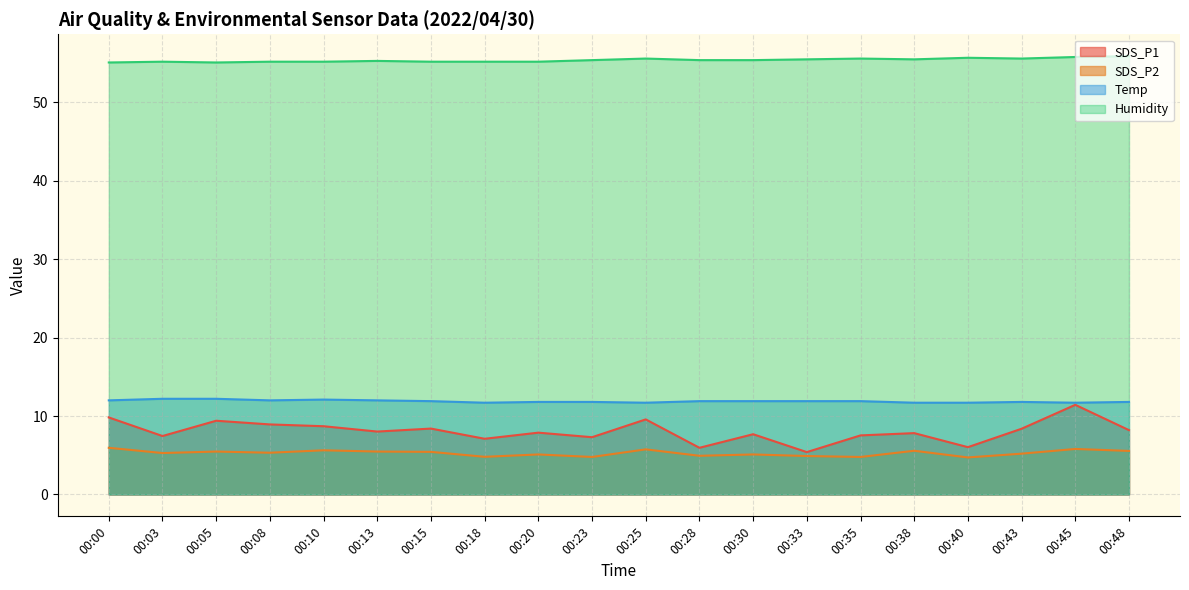

Reading left to right, extract all data points from this chart.

SDS_P1: 9.8	7.5	9.4	8.9	8.7	8.0	8.4	7.1	7.9	7.3	9.6	6.0	7.7	5.4	7.5	7.8	6.0	8.4	11.4	8.2
SDS_P2: 6.0	5.3	5.5	5.3	5.6	5.5	5.4	4.8	5.1	4.8	5.8	4.9	5.1	4.9	4.8	5.6	4.7	5.2	5.8	5.5
Temp: 12.0	12.2	12.2	12.0	12.1	12.0	11.9	11.7	11.8	11.8	11.7	11.9	11.9	11.9	11.9	11.7	11.7	11.8	11.7	11.8
Humidity: 55.1	55.2	55.1	55.2	55.2	55.3	55.2	55.2	55.2	55.4	55.6	55.4	55.4	55.5	55.6	55.5	55.7	55.6	55.8	55.9